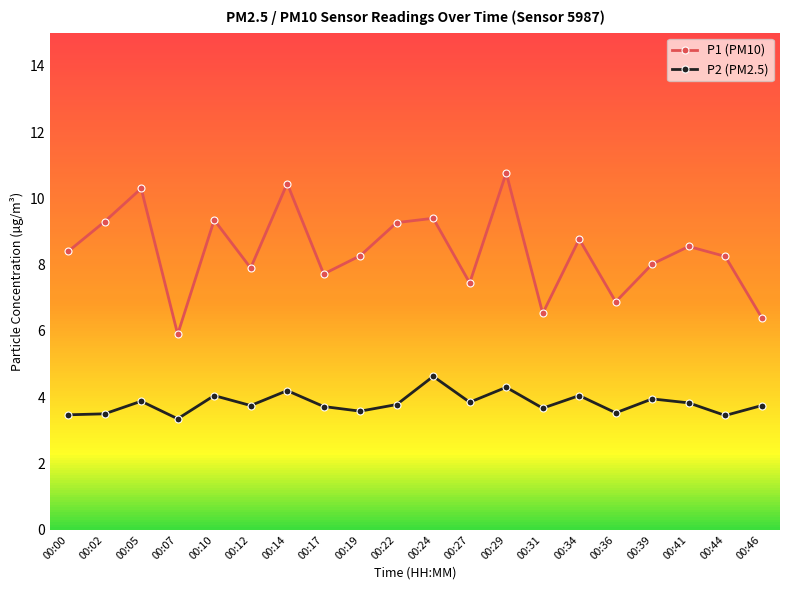

Which series has the largest total across all categories?

P1 (PM10)